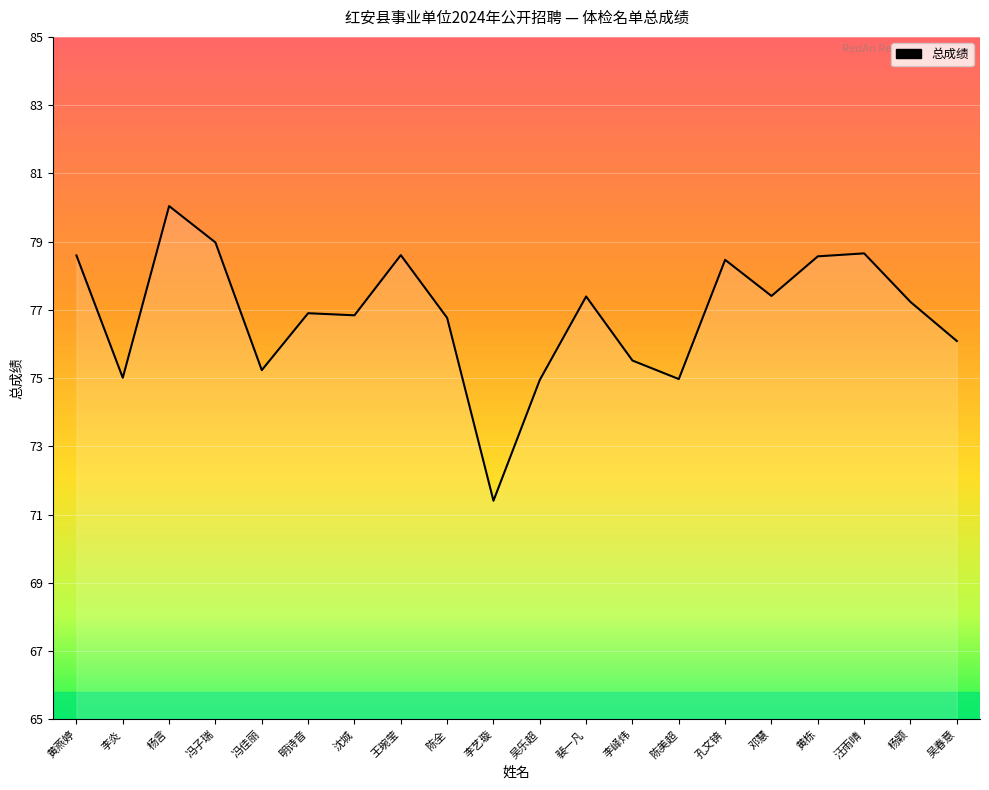

What is the smallest value displayed?

71.4